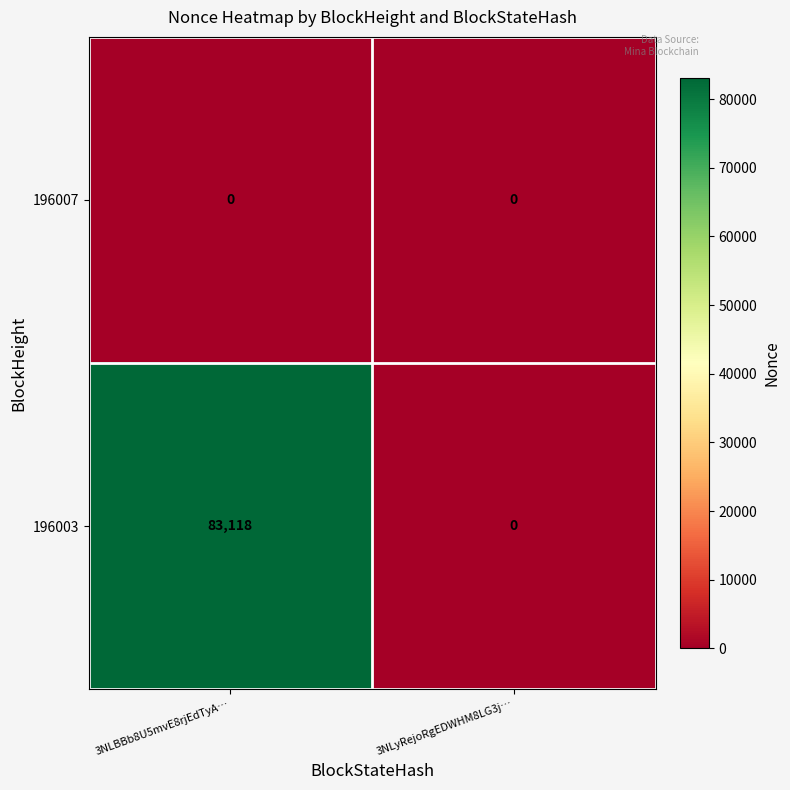

At which category is the sum across all series the highest?

3NLBBb8U5mvE8rjEdTyA…